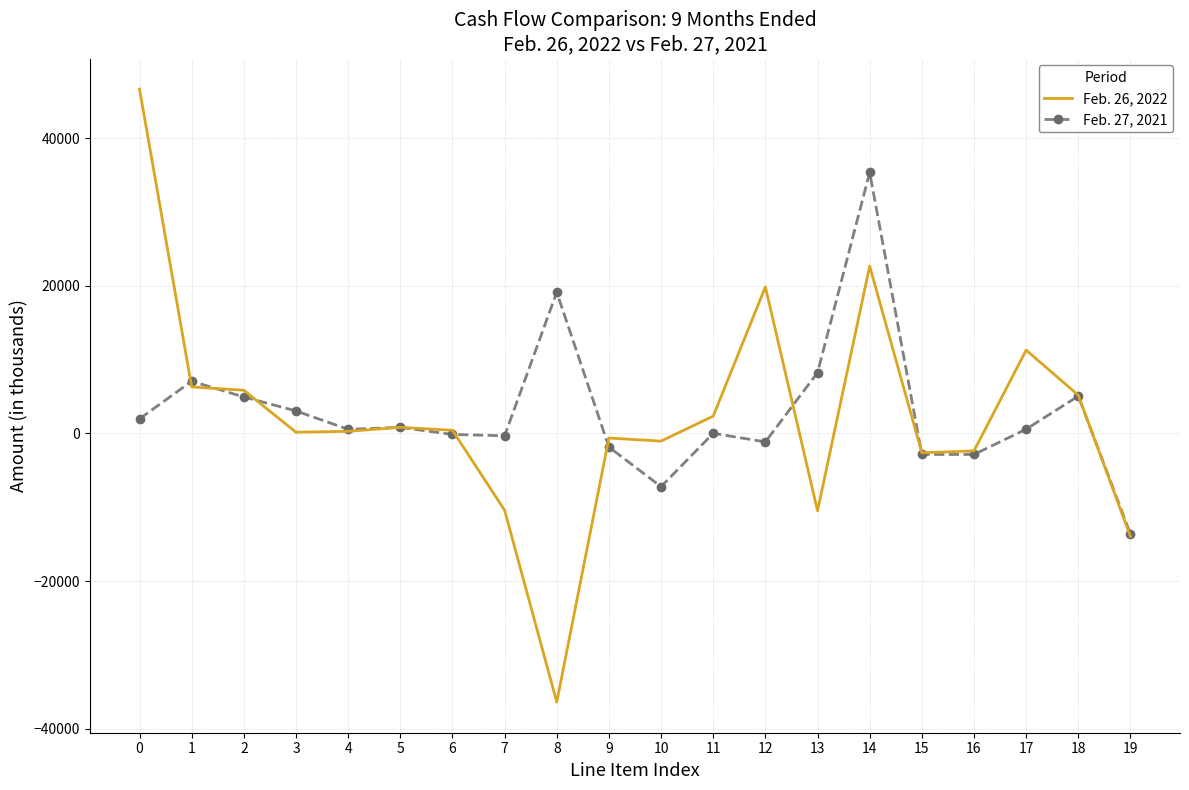

The value of Feb. 27, 2021 at 14 is 35371. True or false?

True